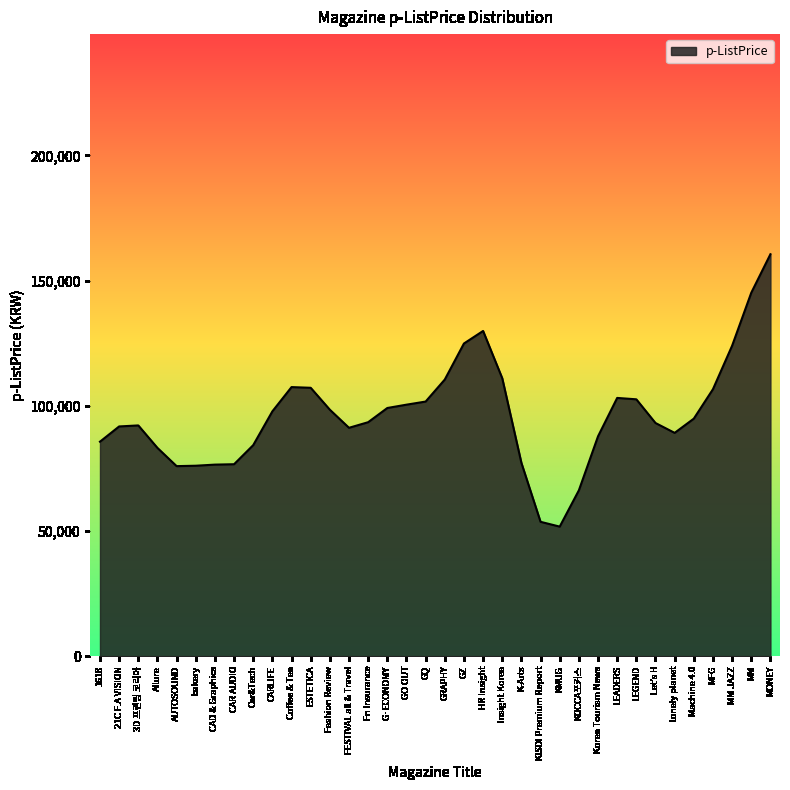

At which category does the chart reach its peak across all series?

MONEY